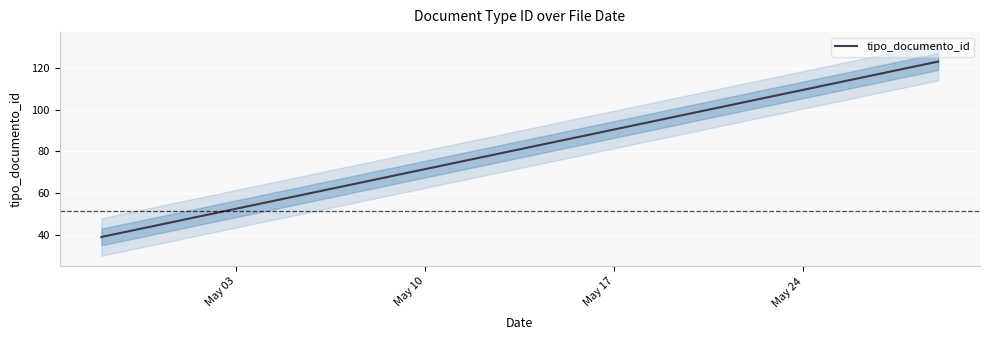

The chart shows a value of 209 at 2023-05-29. True or false?

False